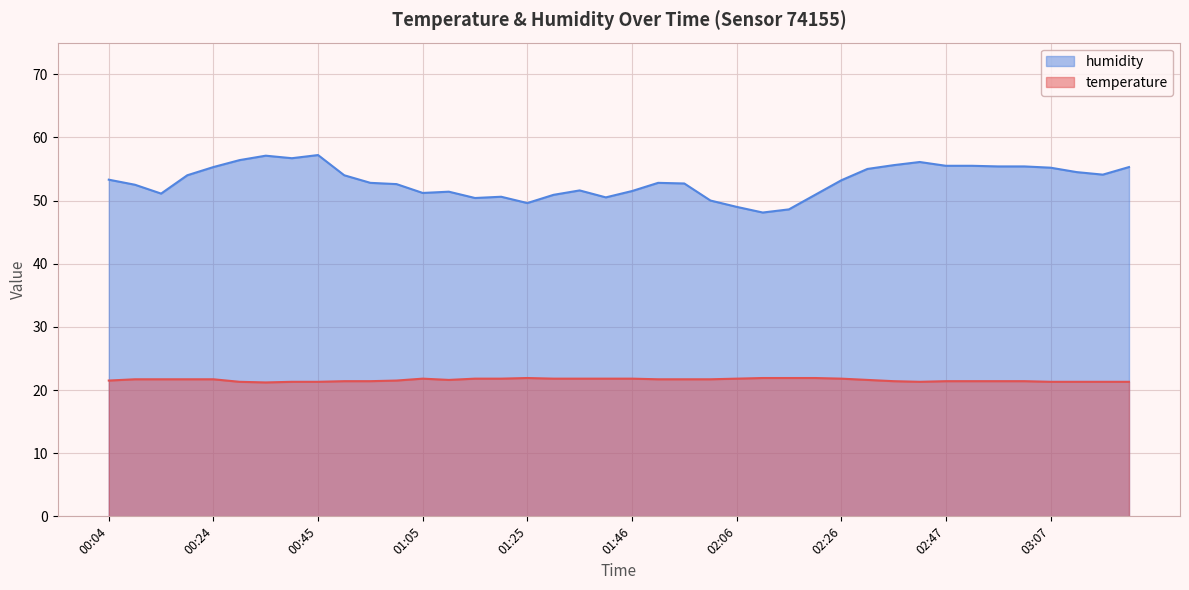

Does the chart display data point markers on the line(s)?

No